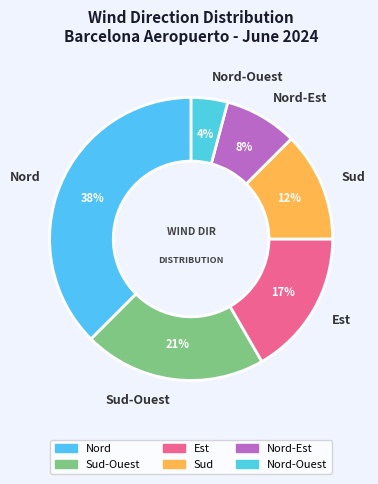

Is there any slice that represents more than half of the pie?

No